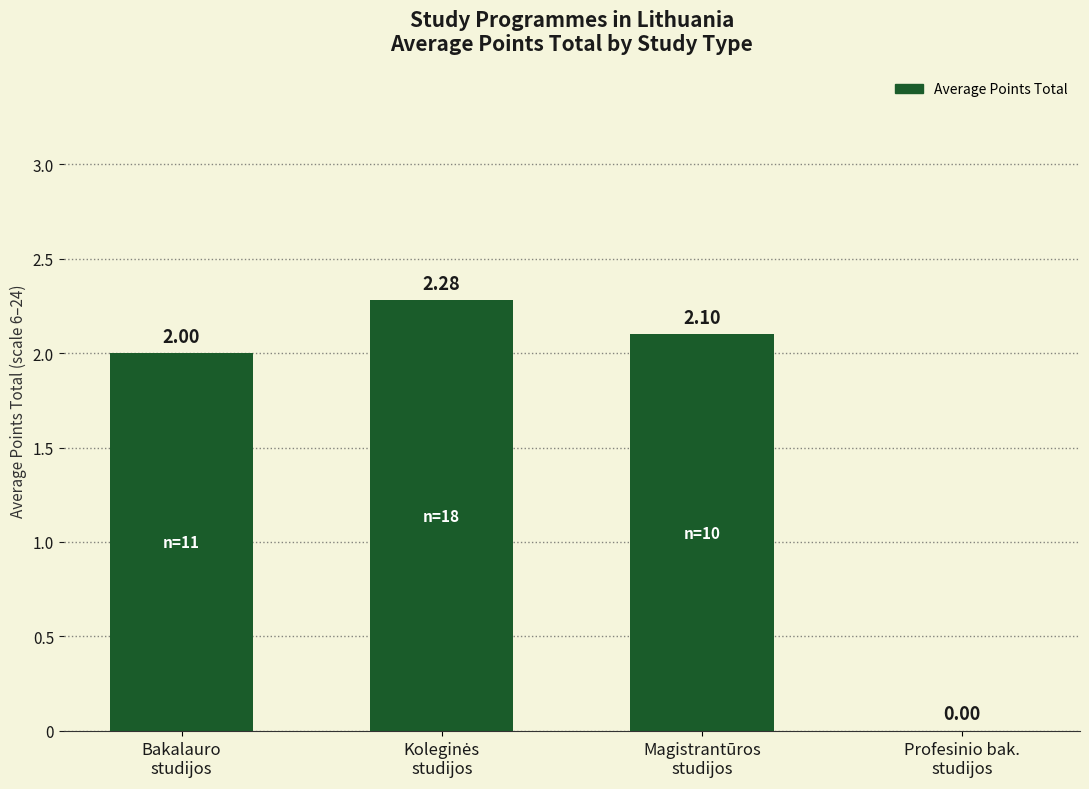

What is the sum of all values?

6.4